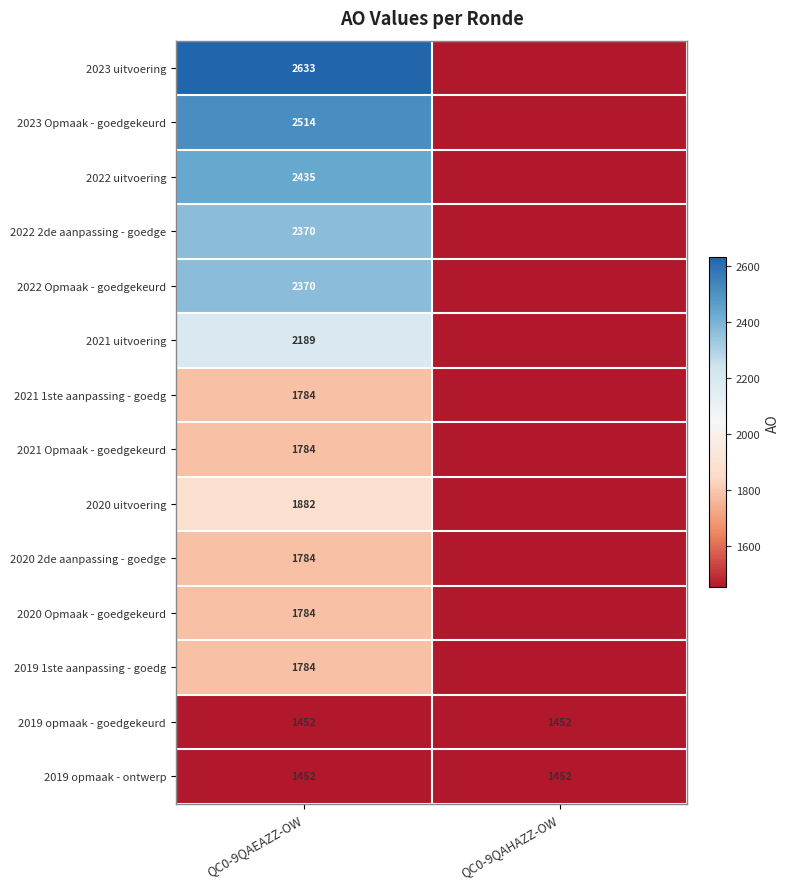

What is the spread (max minus min) of values at QC0-9QAEAZZ-OW?

1181